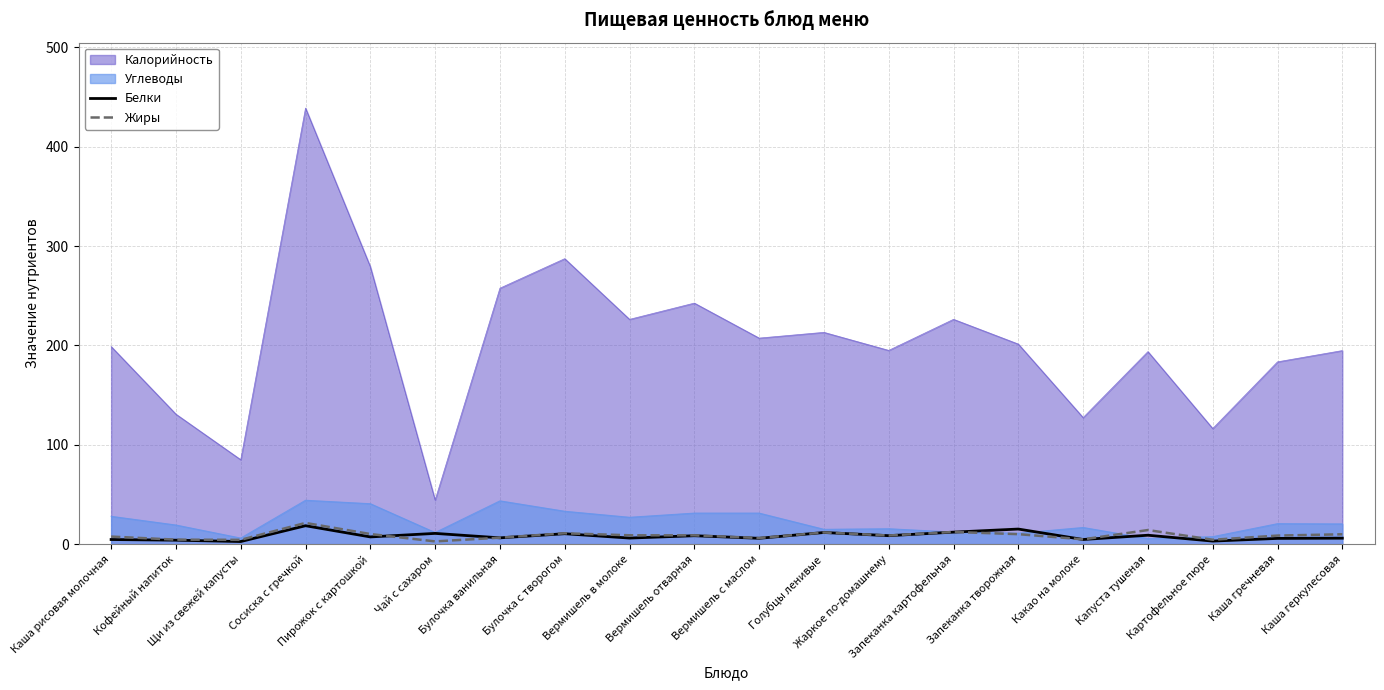

At how many categories does at least one series exceed 16?

20